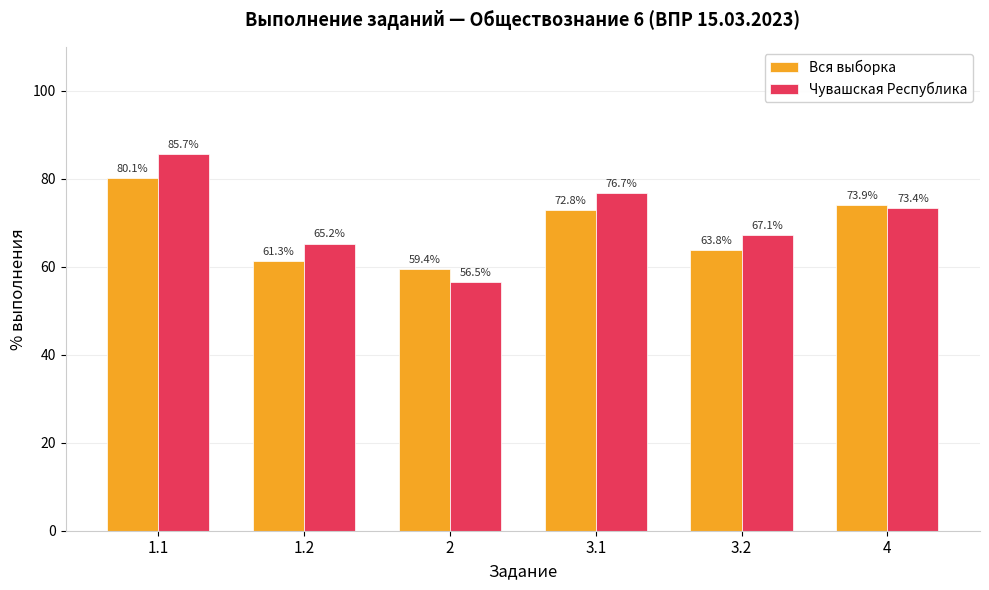

Where is Чувашская Республика nearest to the value 71?

4